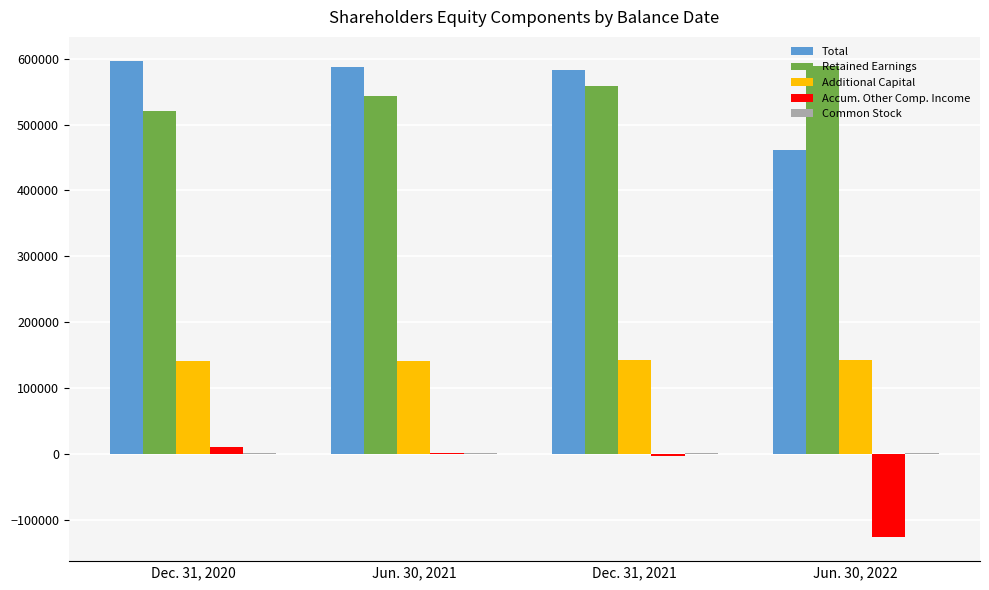

At which label does Retained Earnings reach its peak?

Jun. 30, 2022